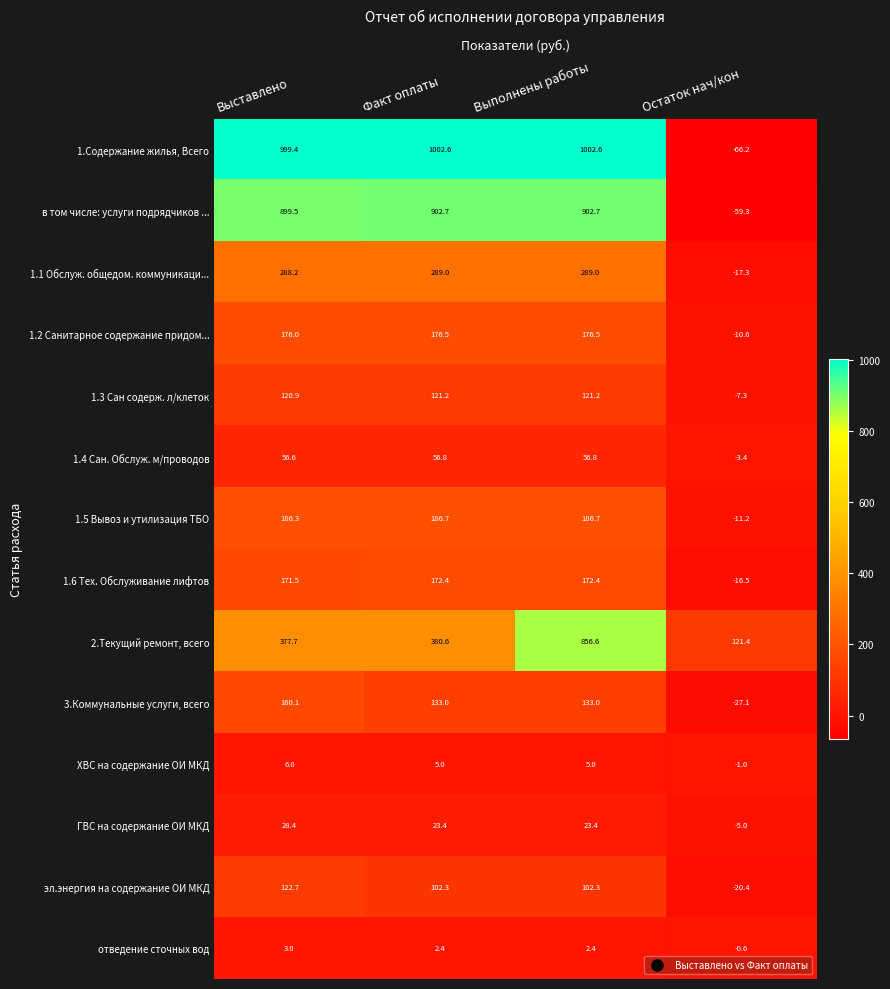

What is the sum of the 3.Коммунальные услуги, всего values at Выполнены работы and Факт оплаты?

266.0